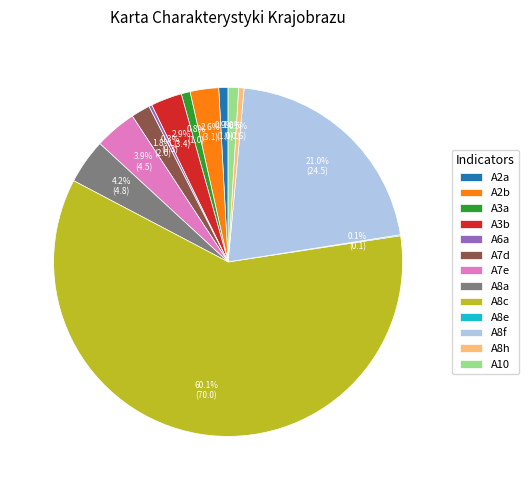

What is the ratio of the value at A7e to the value at A8c?

0.1